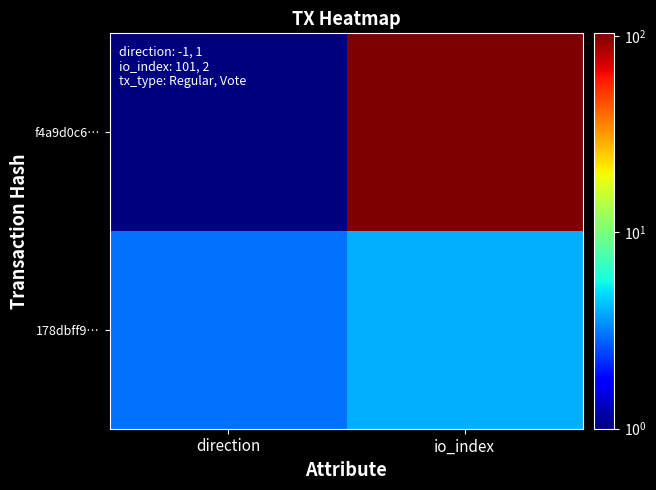

Reading left to right, extract all data points from this chart.

f4a9d0c6…: direction=1	io_index=103
178dbff9…: direction=3	io_index=4